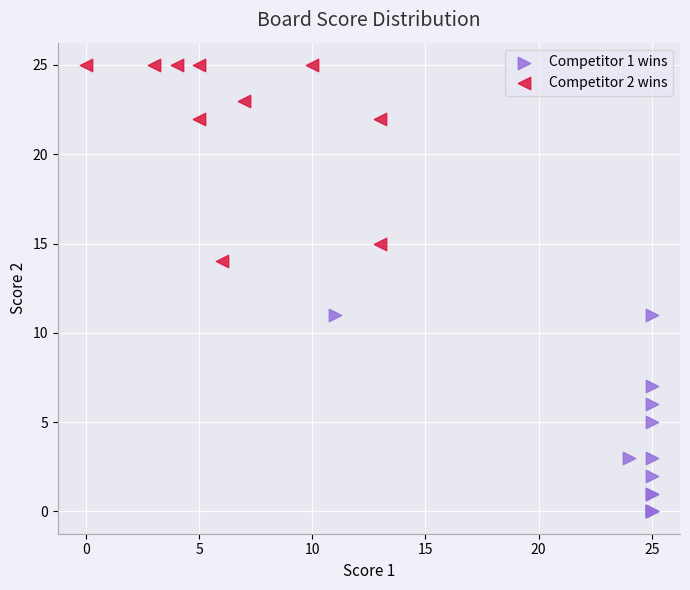

Which series reaches the maximum Y coordinate?

Competitor 2 wins